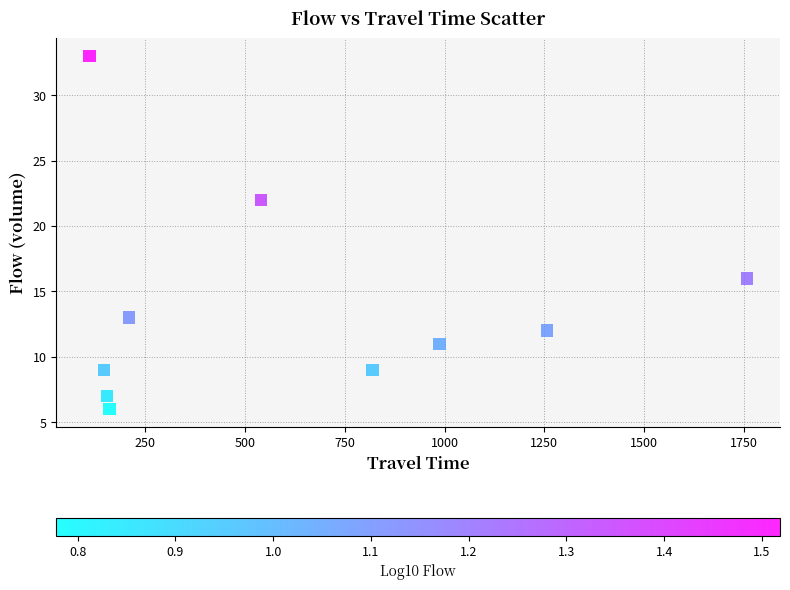

What is the average X value?

614